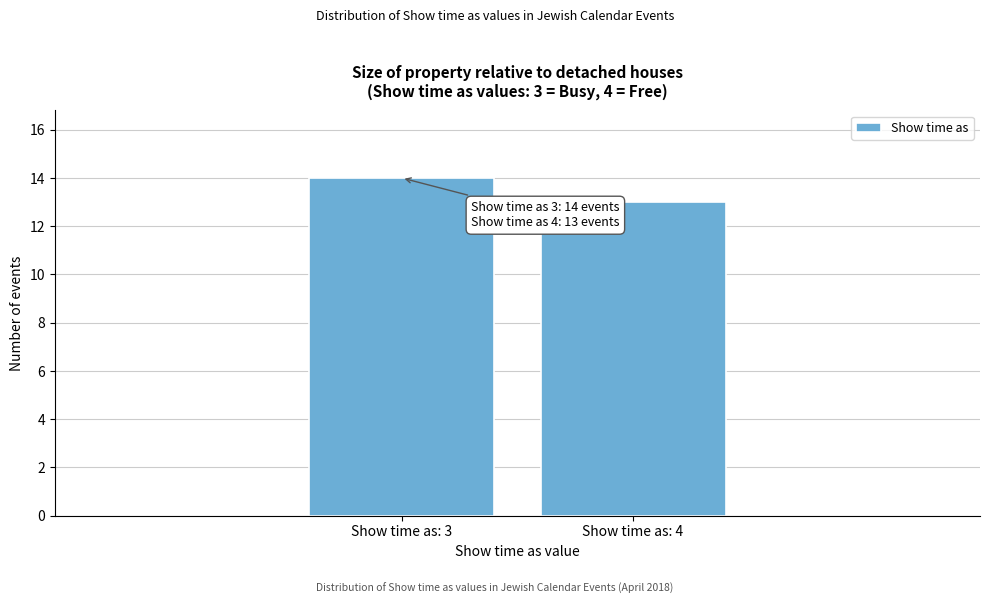

Reading right to left, transcribe all the data shown in this chart.

13	14